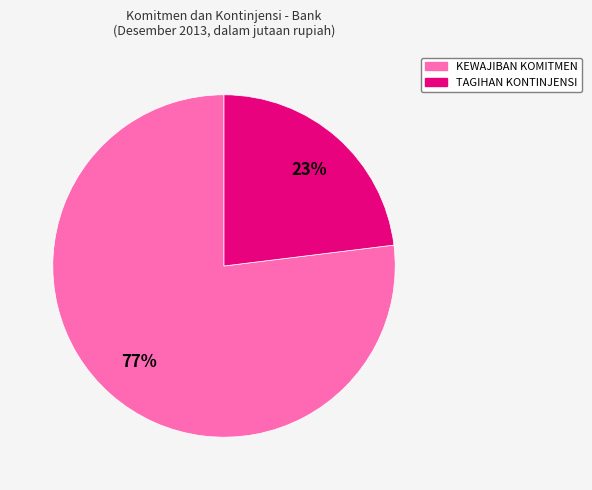

To the nearest percent, what portion does TAGIHAN KONTINJENSI represent?

23%